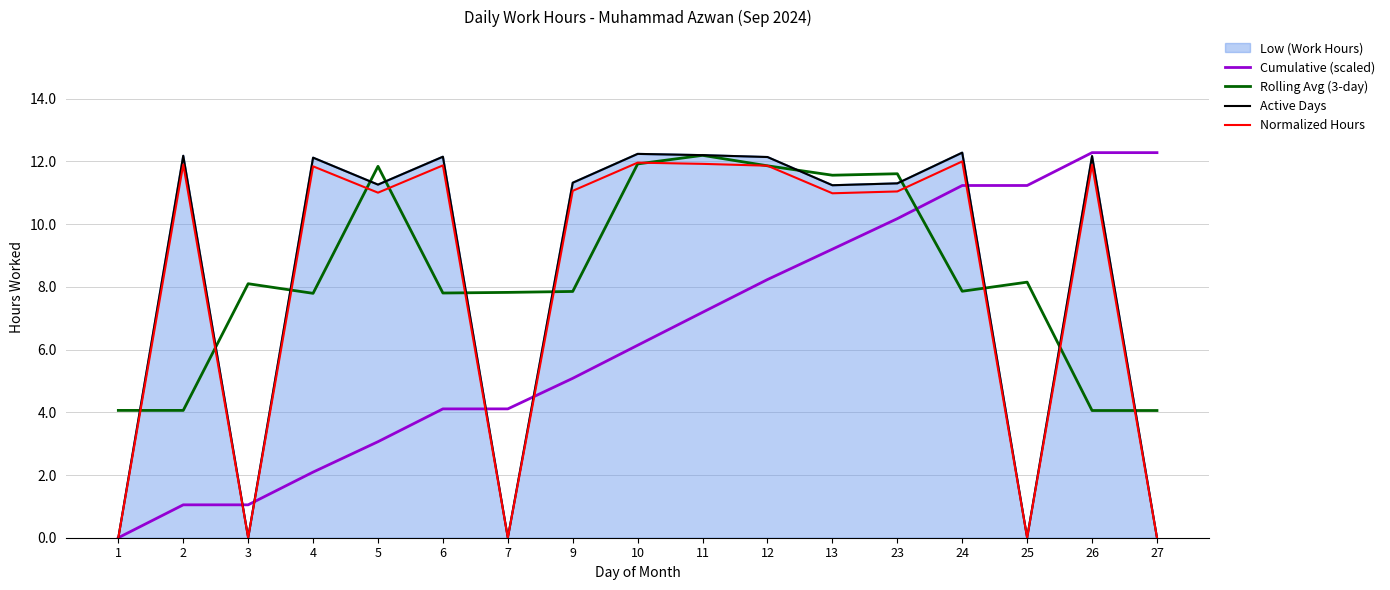

True or false: Normalized Hours and Cumulative (scaled) cross at least once.

True